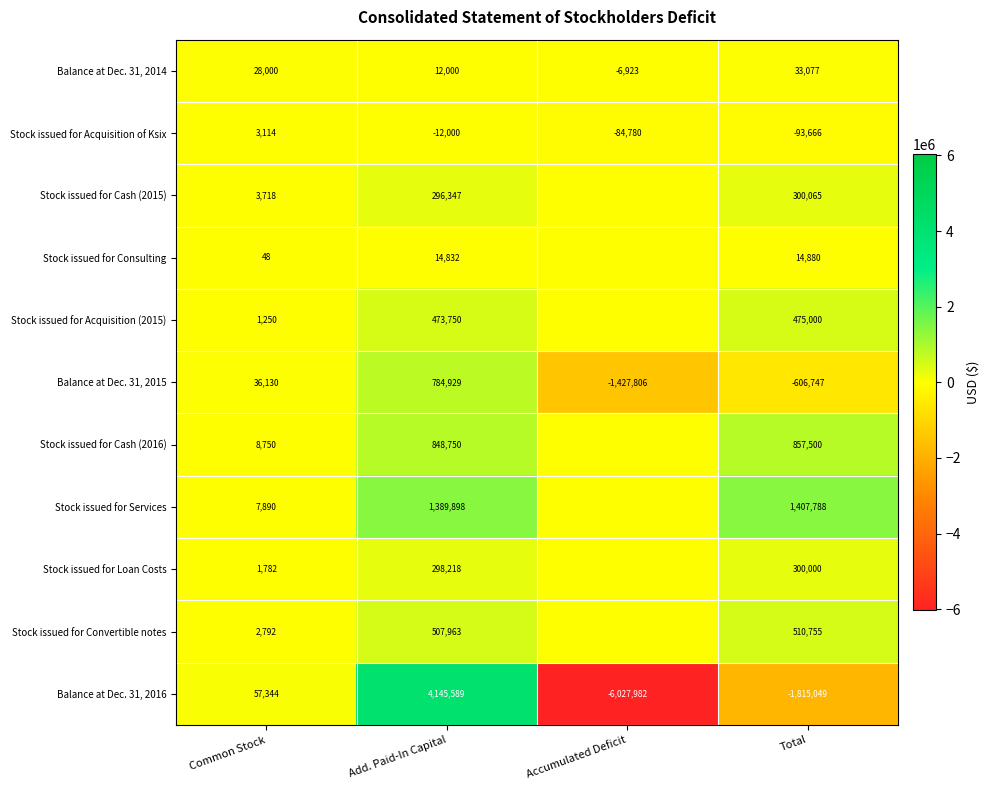

What is the spread (max minus min) of values at Total?

3222837